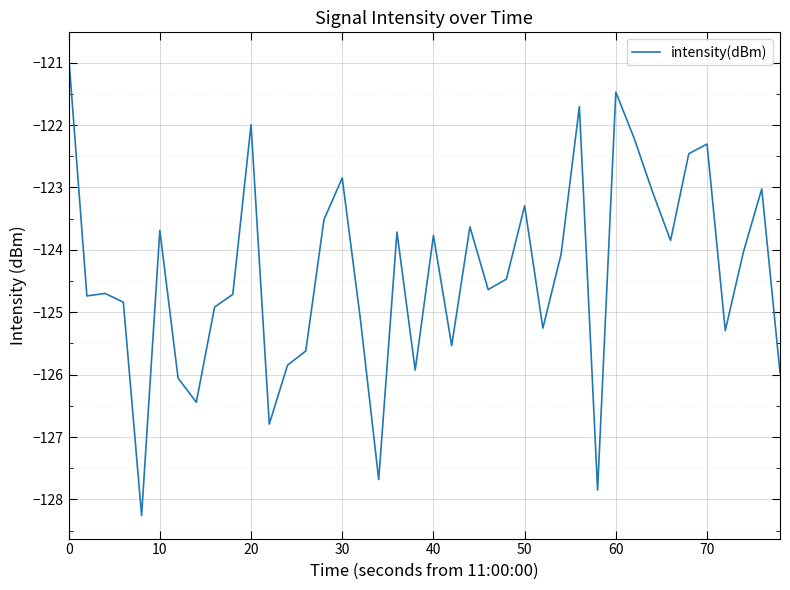

Reading left to right, extract all data points from this chart.

-120.9	-124.7	-124.7	-124.8	-128.3	-123.7	-126.1	-126.4	-124.9	-124.7	-122.0	-126.8	-125.8	-125.6	-123.5	-122.8	-125.1	-127.7	-123.7	-125.9	-123.8	-125.5	-123.6	-124.6	-124.5	-123.3	-125.3	-124.1	-121.7	-127.9	-121.5	-122.2	-123.1	-123.8	-122.5	-122.3	-125.3	-124.0	-123.0	-126.0